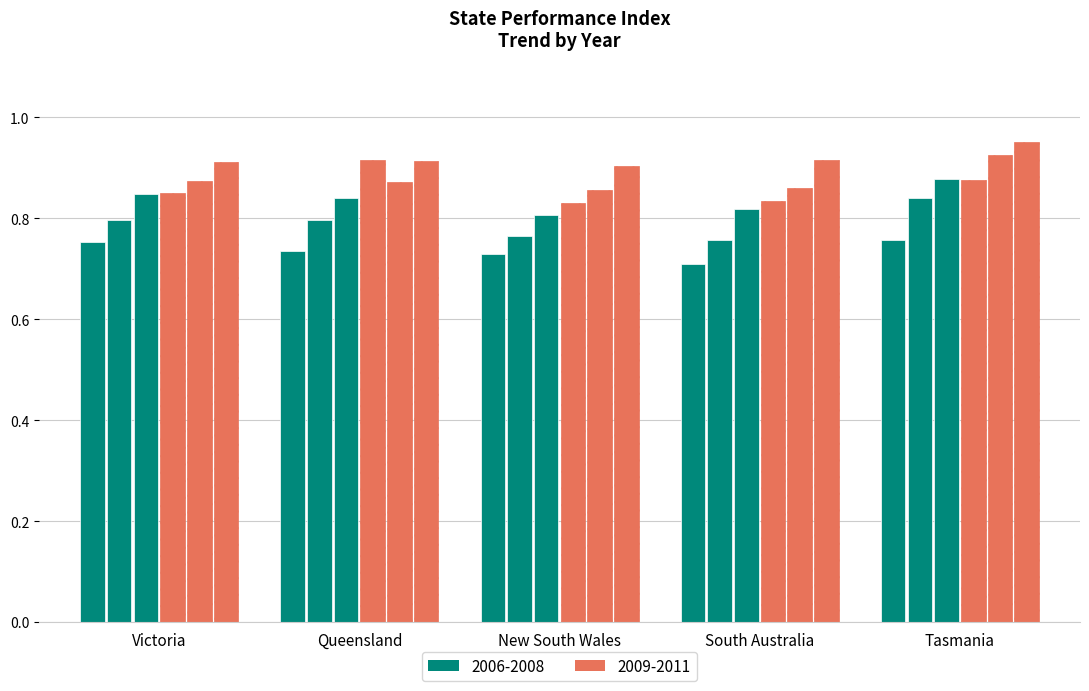

What is the label of the 2nd bar from the left?

Queensland